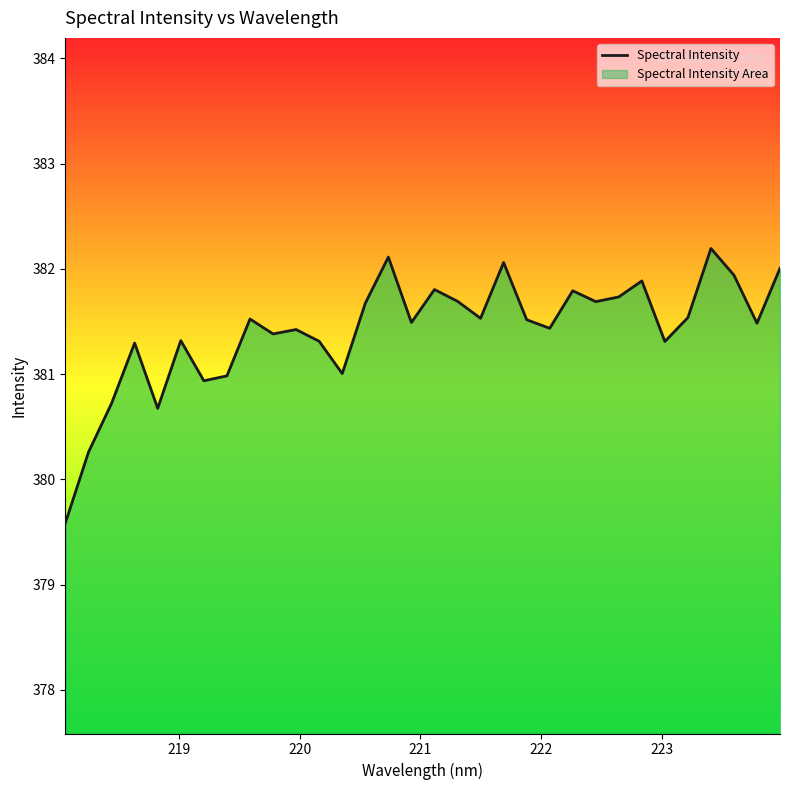

What is the average value?

381.4